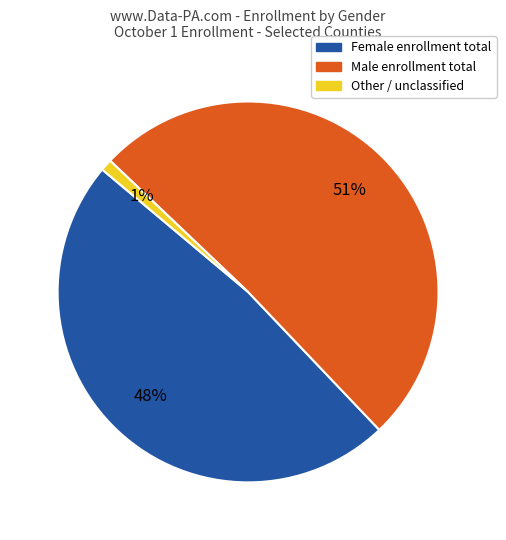

How many segments does this pie chart have?

3